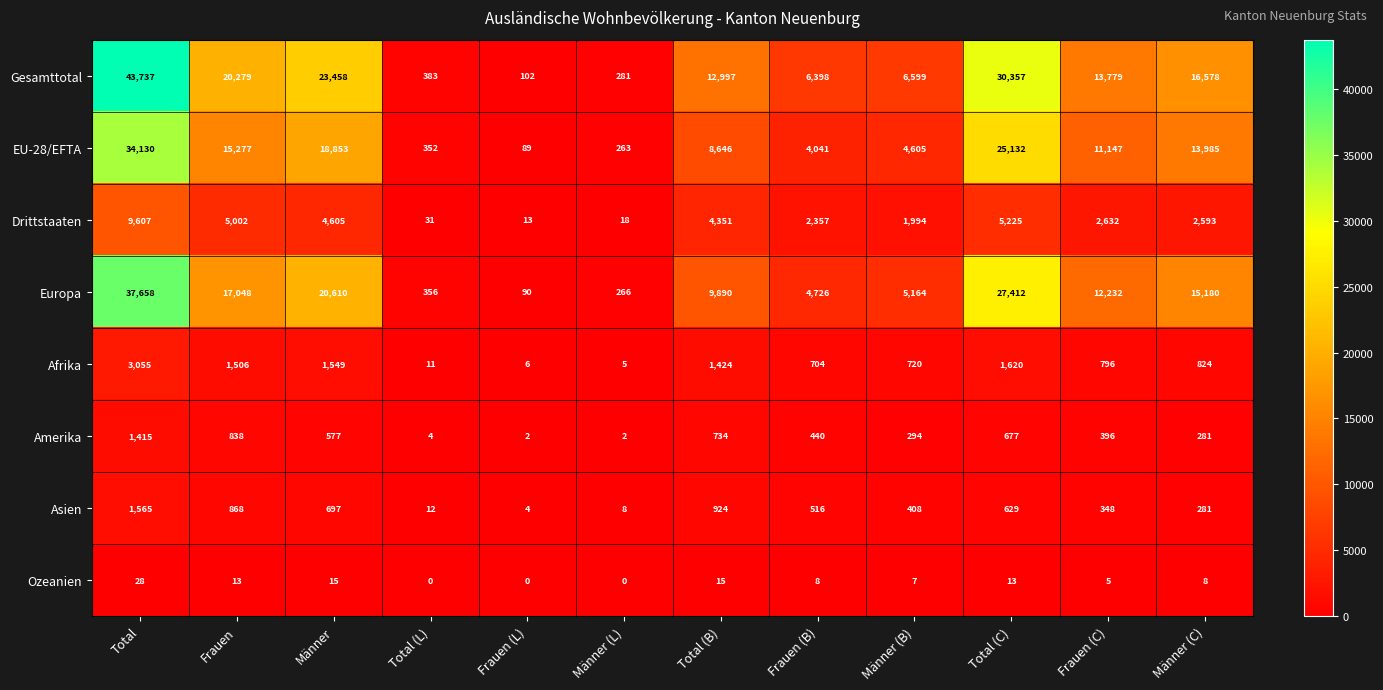

What is the sum of the Asien values at Männer and Total (C)?

1326